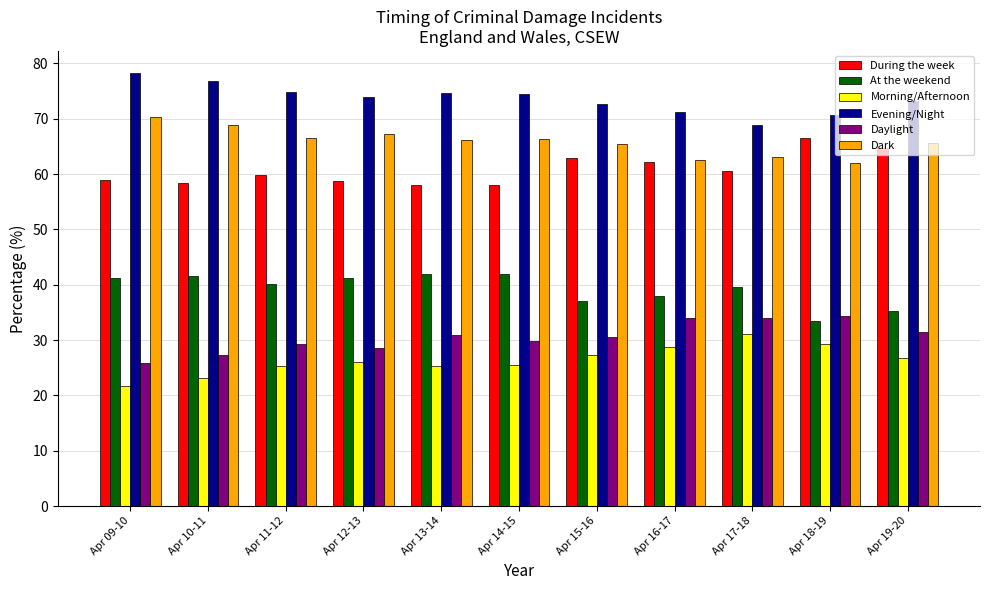

Is it true that Dark equals 68.9 at Apr 10-11?

True